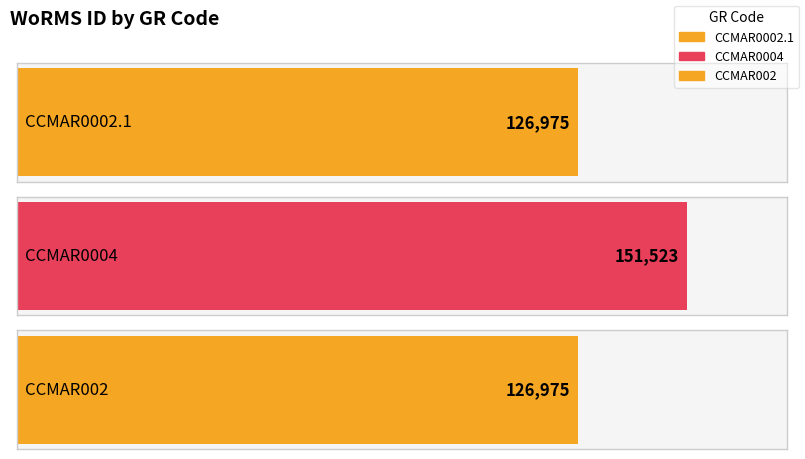

Rank the categories by value from highest to lowest.

CCMAR0004, CCMAR0002.1, CCMAR002